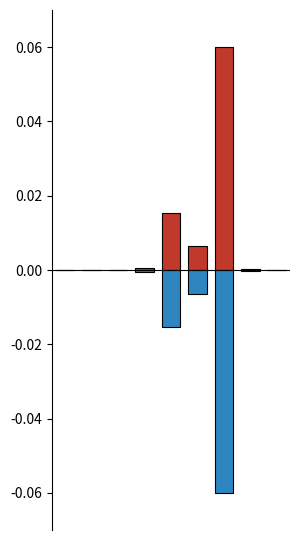

Reading left to right, transcribe all the data shown in this chart.

Positive: 0.0	0.0	0.0	0.0	0.0	0.0	0.1	0.0	0.0
Negative: -0.0	-0.0	-0.0	-0.0	-0.0	-0.0	-0.1	-0.0	-0.0